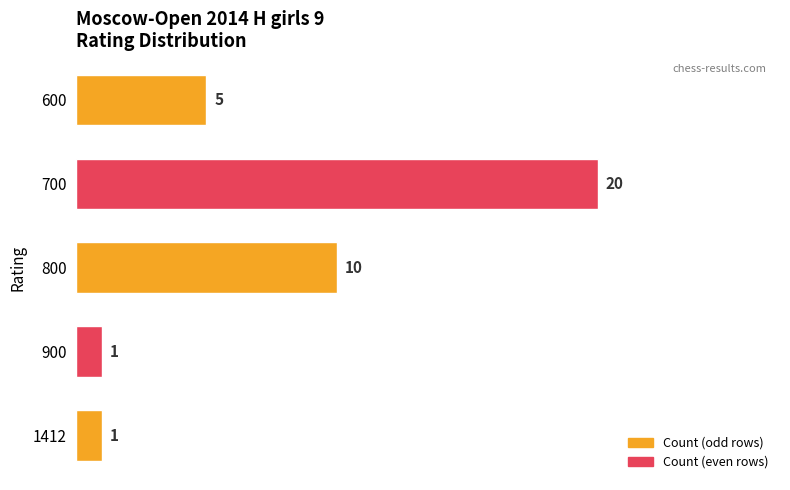

True or false: the data shows 0 at 900.

False